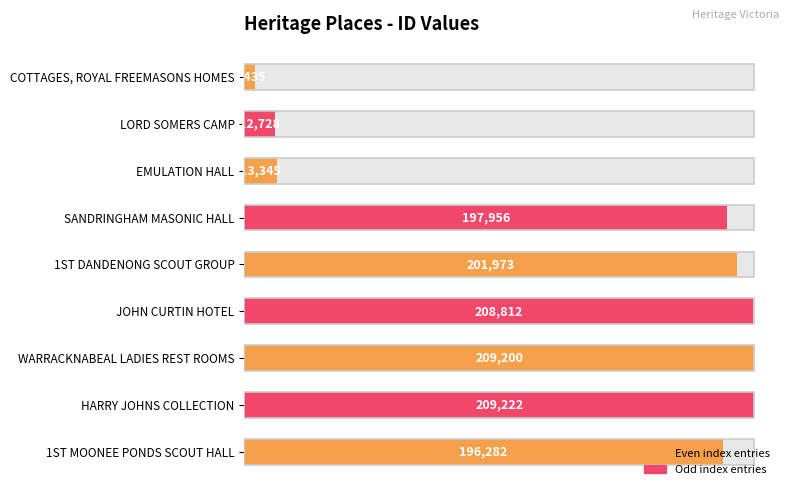

The chart shows a value of 4435 at 0. True or false?

True